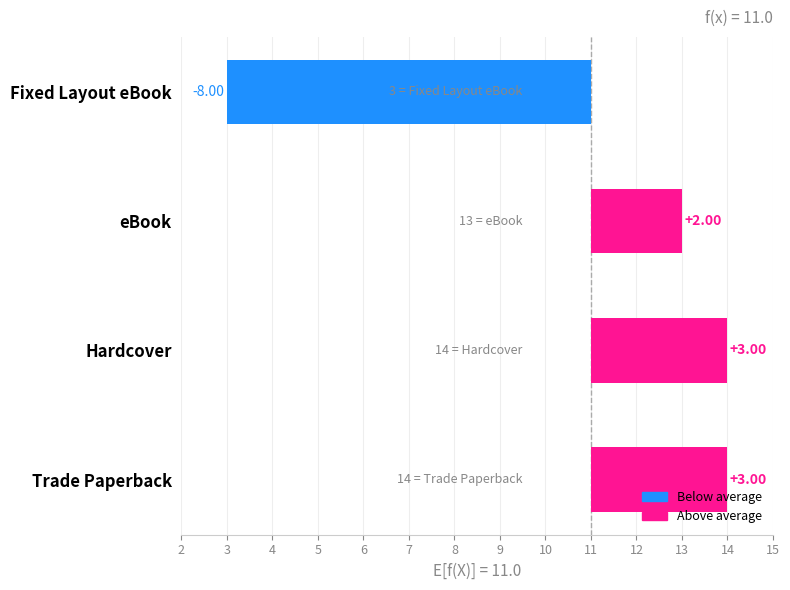

True or false: the data shows 5 at Trade Paperback.

False